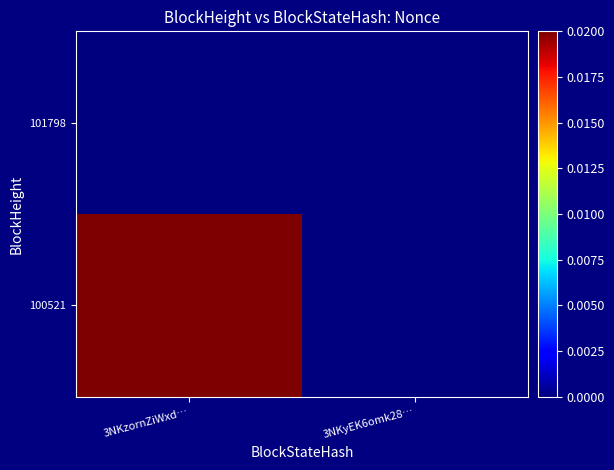

At 3NKyEK6omk28…, list the series in order from largest to smallest.

101798, 100521